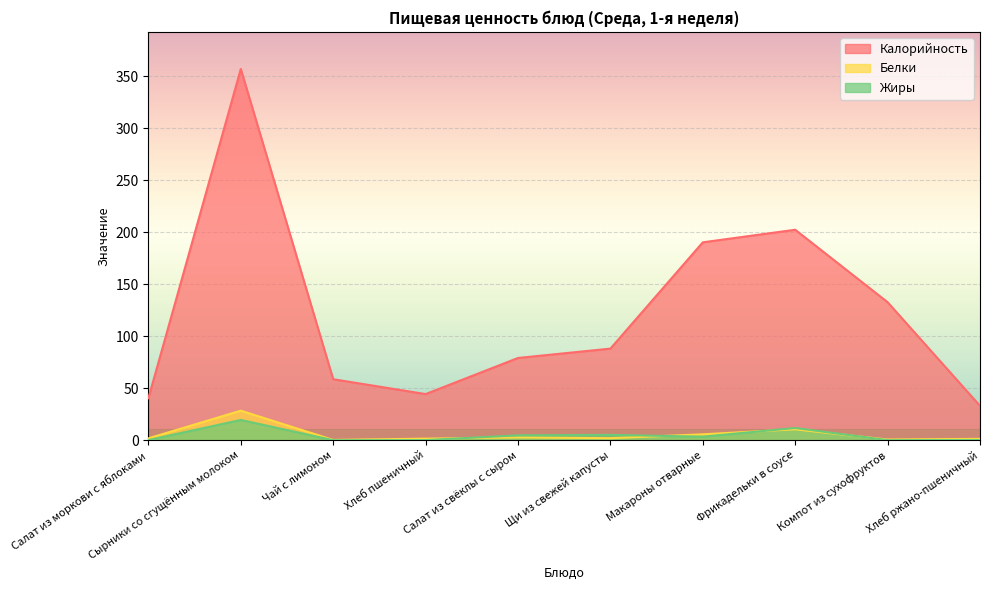

What is the spread (max minus min) of values at Салат из моркови с яблоками?

40.2